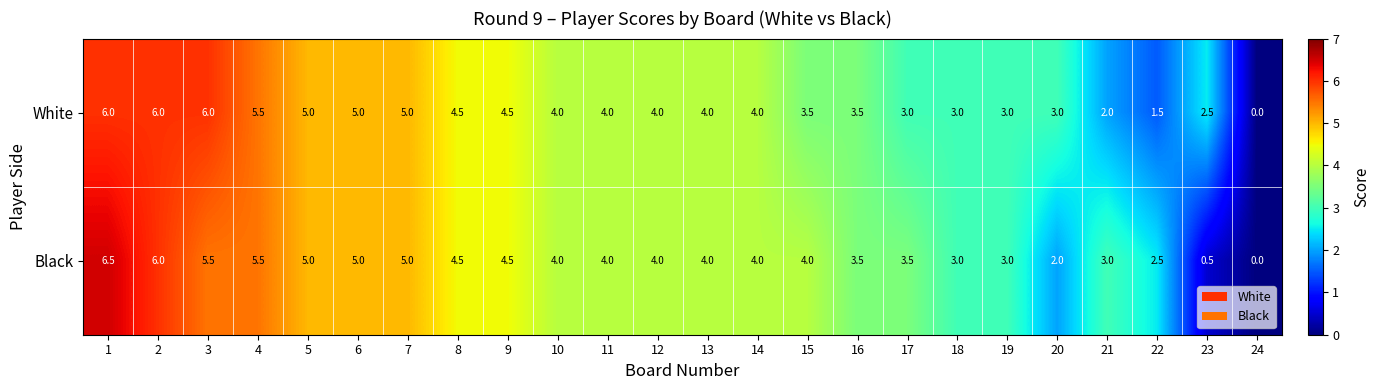

What is the maximum value shown in the chart?

6.5